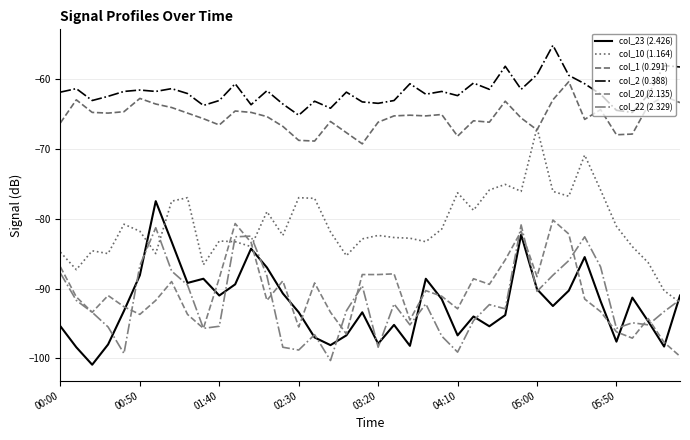

Which series has the largest total across all categories?

col_2 (0.388)